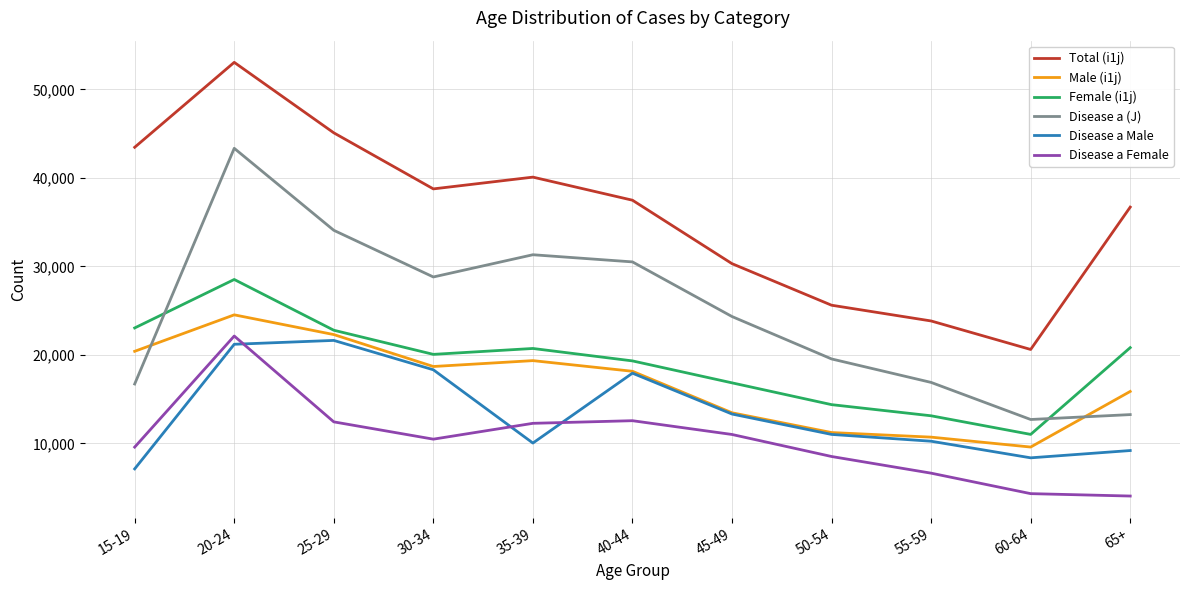

What is the sum of the Disease a Female values at 45-49 and 35-39?

23290